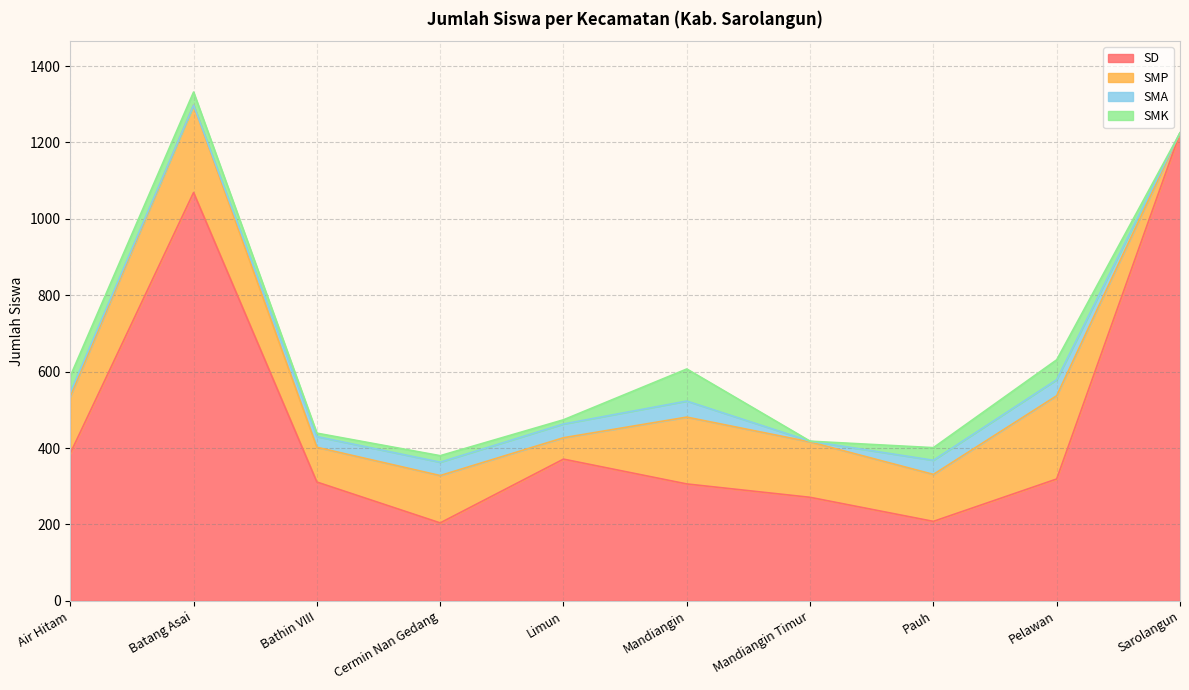

Does the chart have visible grid lines?

Yes